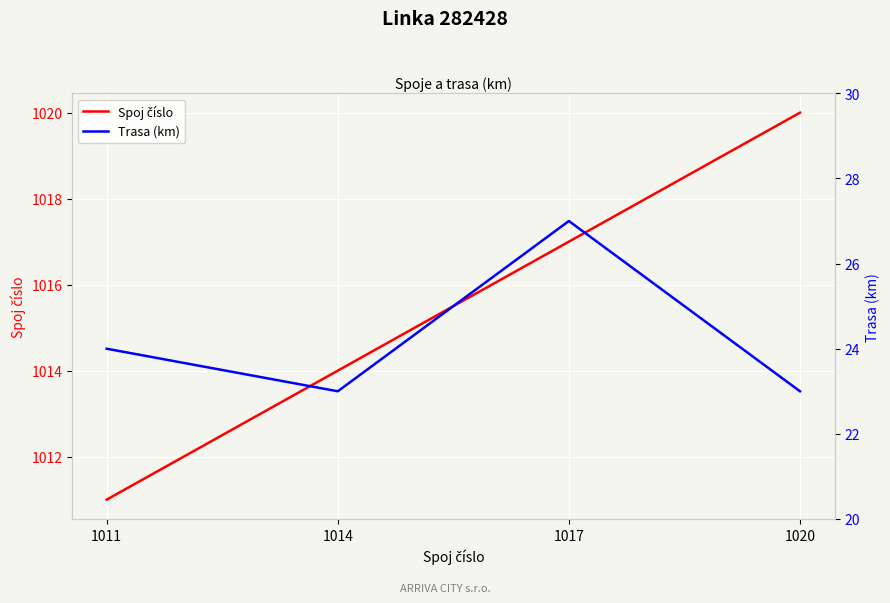

At how many categories does at least one series exceed 693?

4